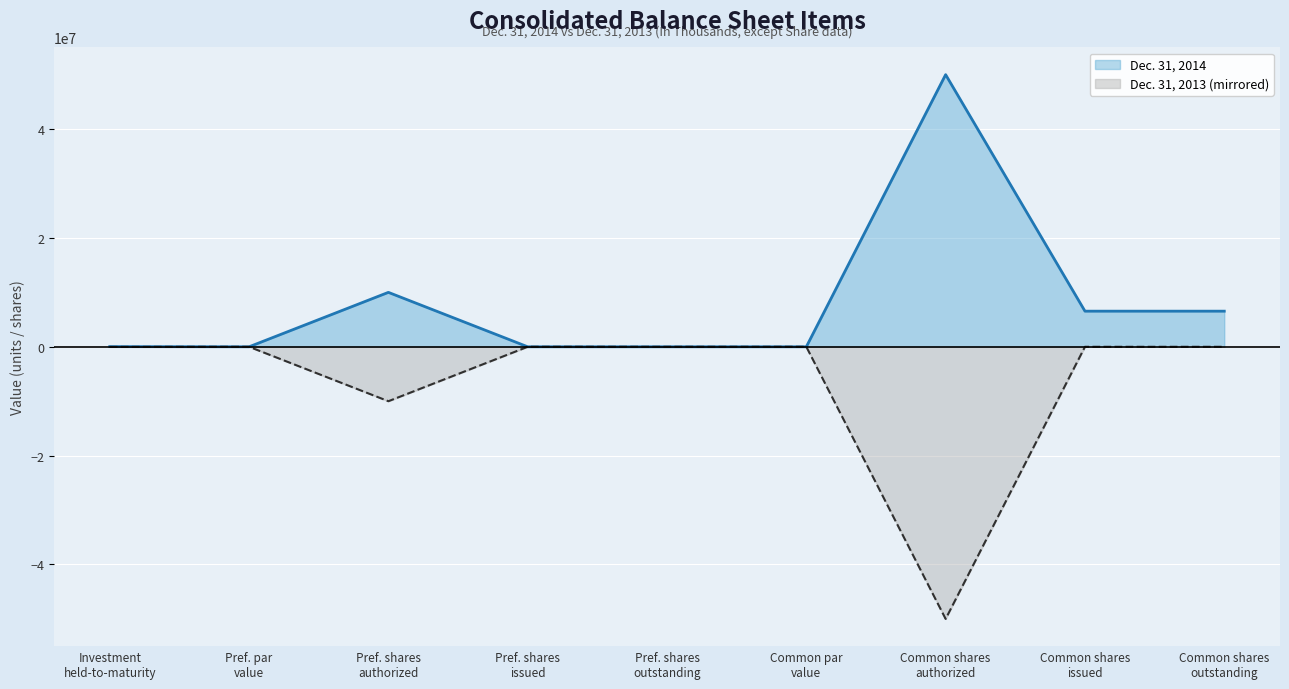

List the series in order of their peak value, lowest first.

Dec. 31, 2013 (mirrored), Dec. 31, 2014